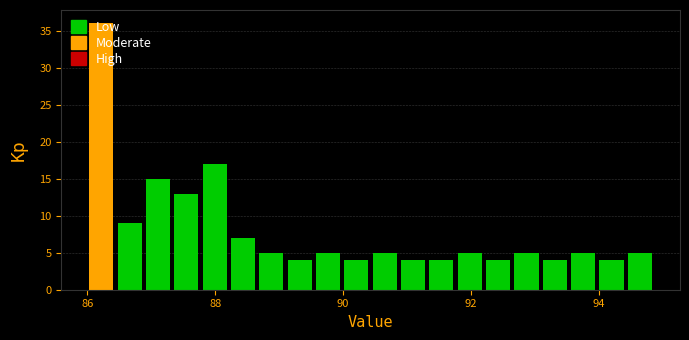

Around what value on the x-axis is the tallest bar? Give the approximate position of its centre, as read against the axis.

86.2